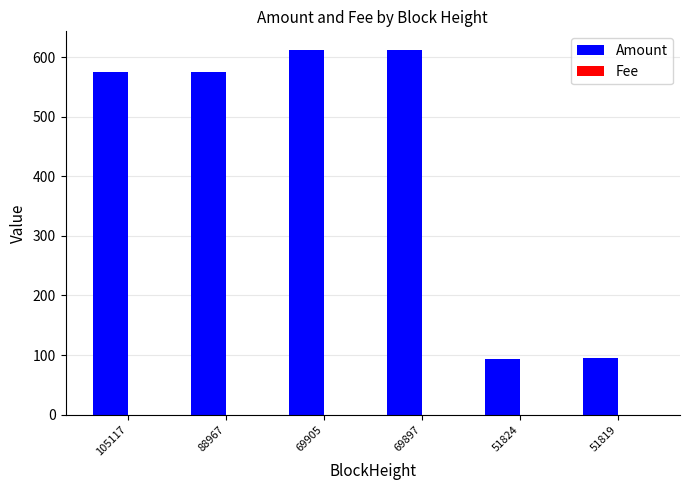

Count the number of categories in the chart.

6